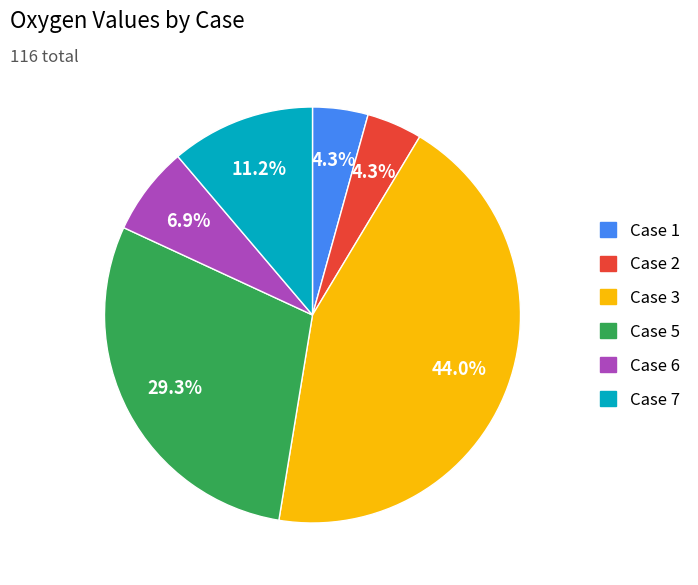

What is the total percentage of Case 3 and Case 7?

55.2%